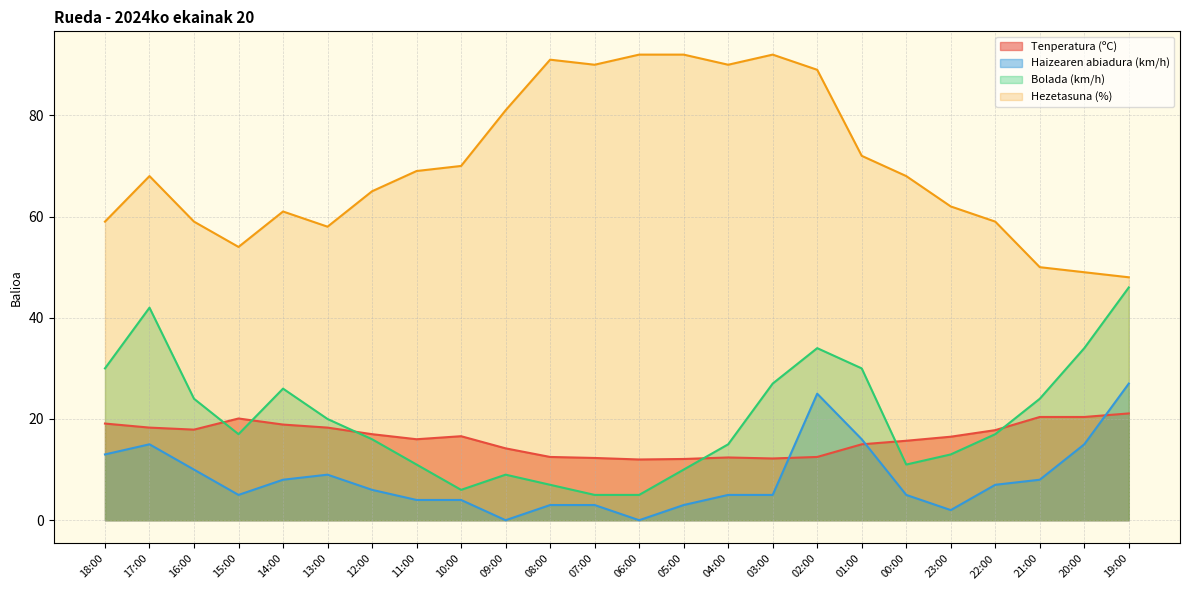

At which label is Hezetasuna (%) closest to 70?

10:00